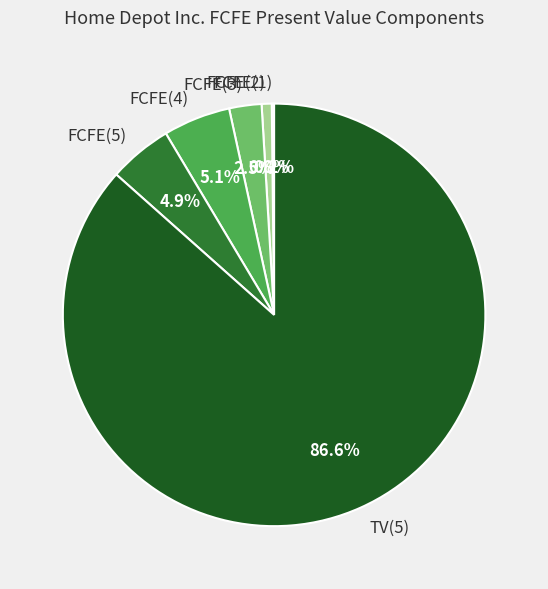

Which category has the biggest portion of the pie?

TV(5)